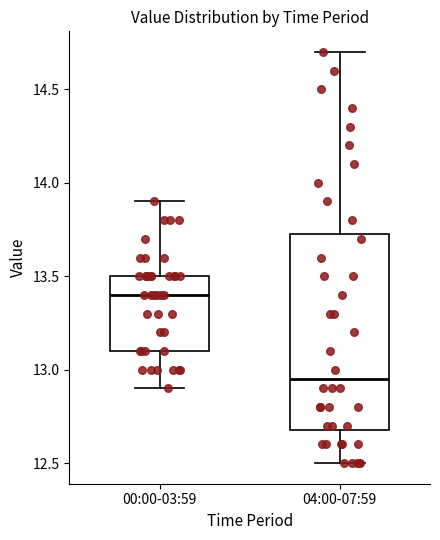

Which box's median line is the lowest?

04:00-07:59